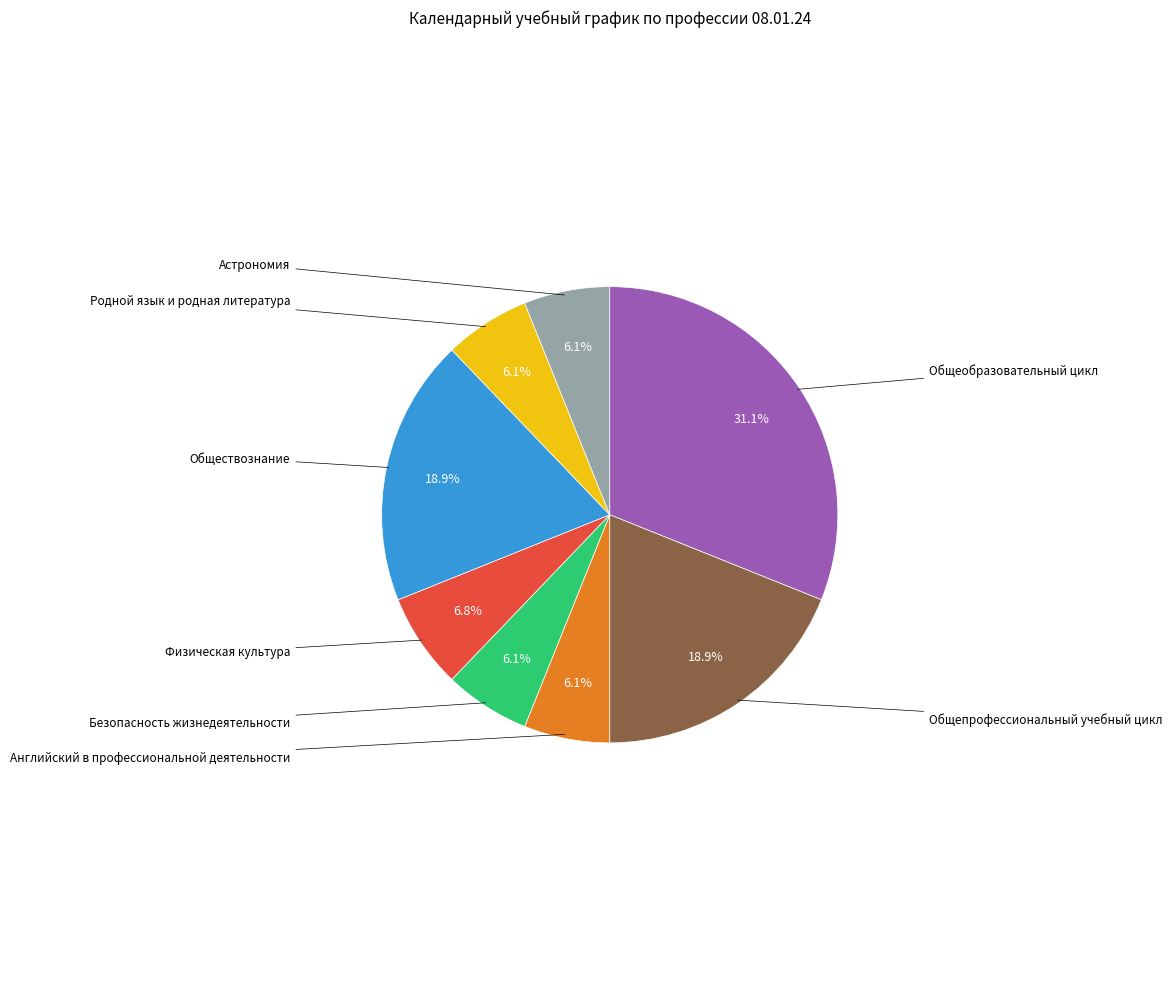

Is there any slice that represents more than half of the pie?

No